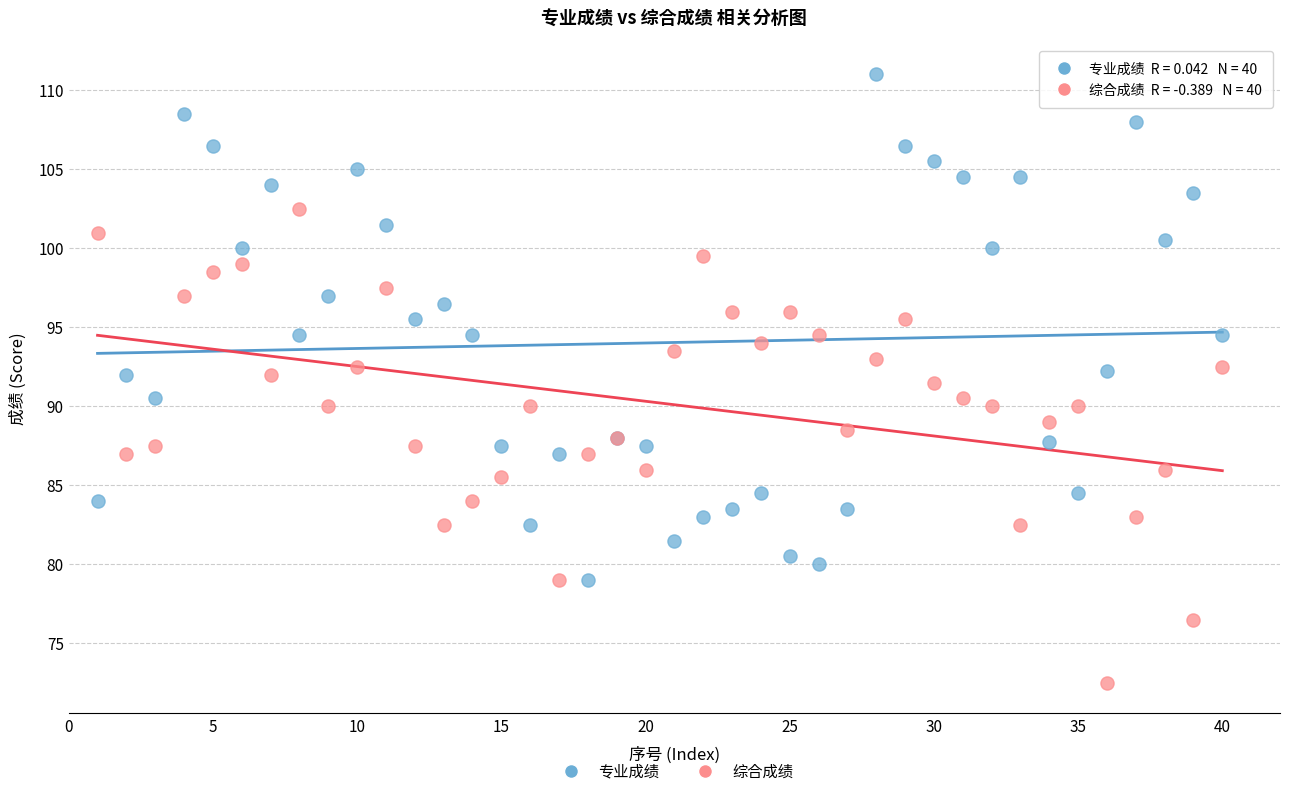

What are all the series names shown in the legend?

专业成绩, 综合成绩